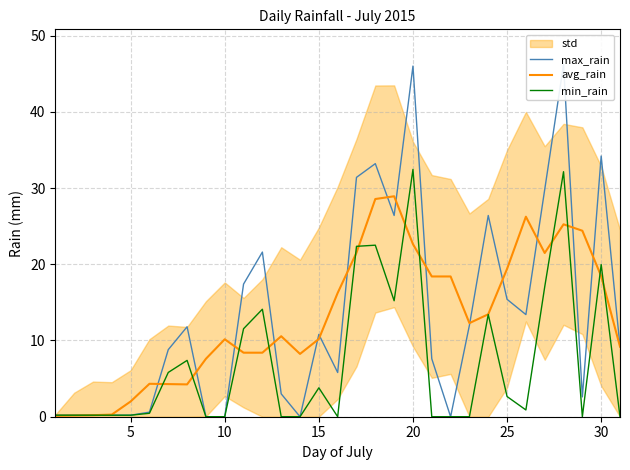

Is it true that min_rain equals 30.5 at 30?

False